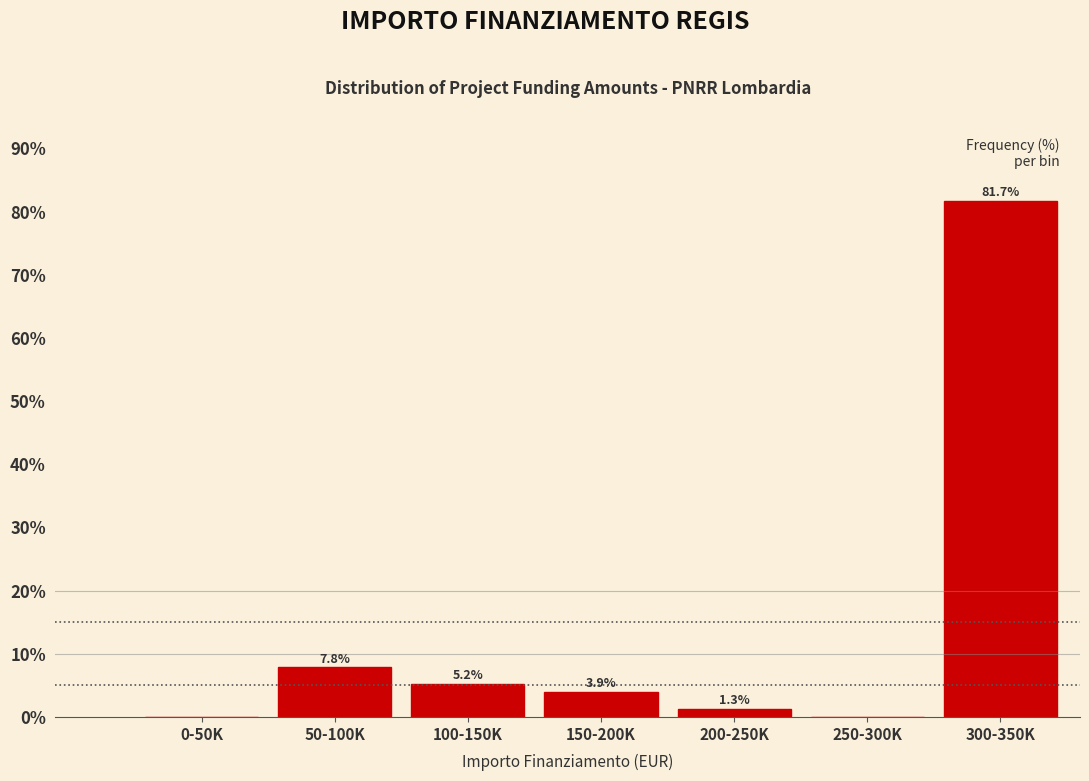

Reading left to right, list all the values displayed in this chart.

0-50K=0.0	50-100K=7.8	100-150K=5.2	150-200K=3.9	200-250K=1.3	250-300K=0.0	300-350K=81.7